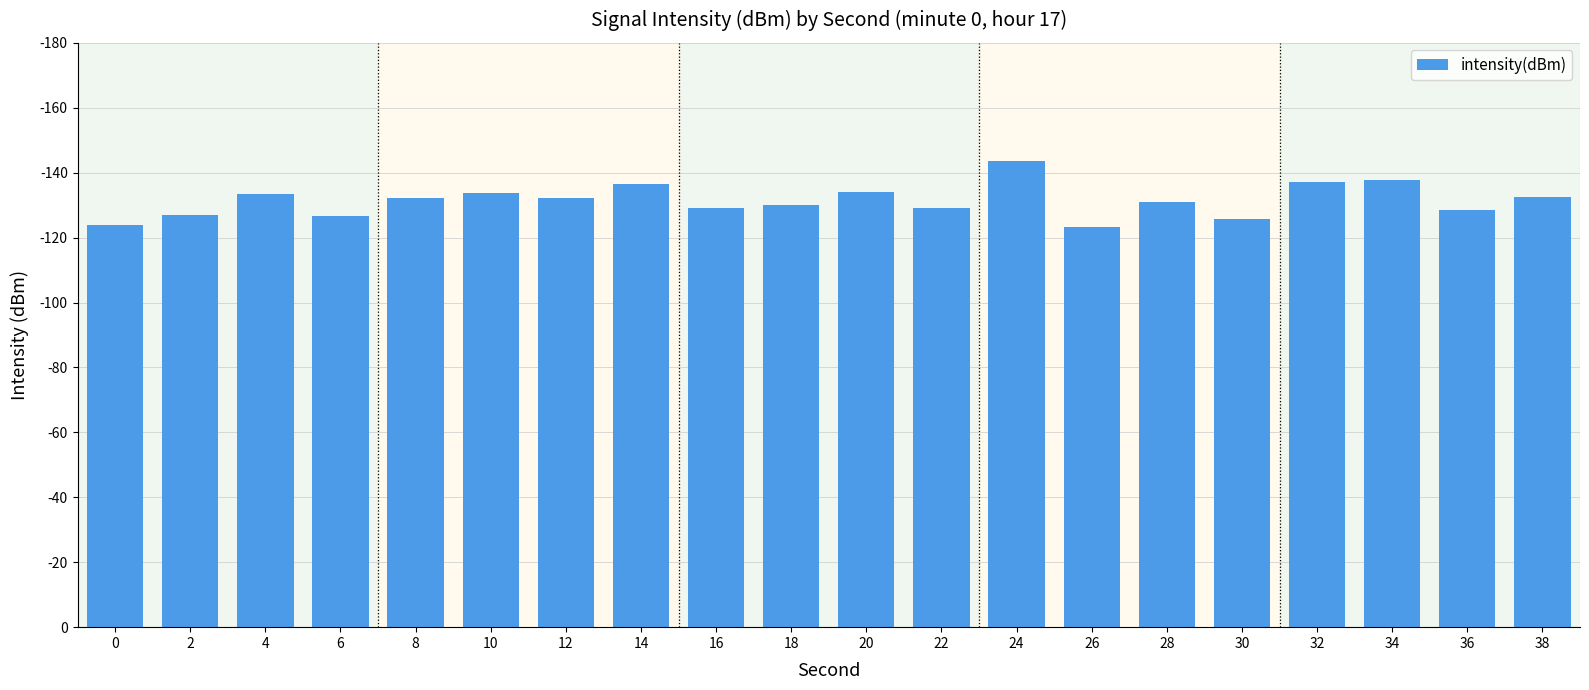

Does the chart contain any negative values?

No